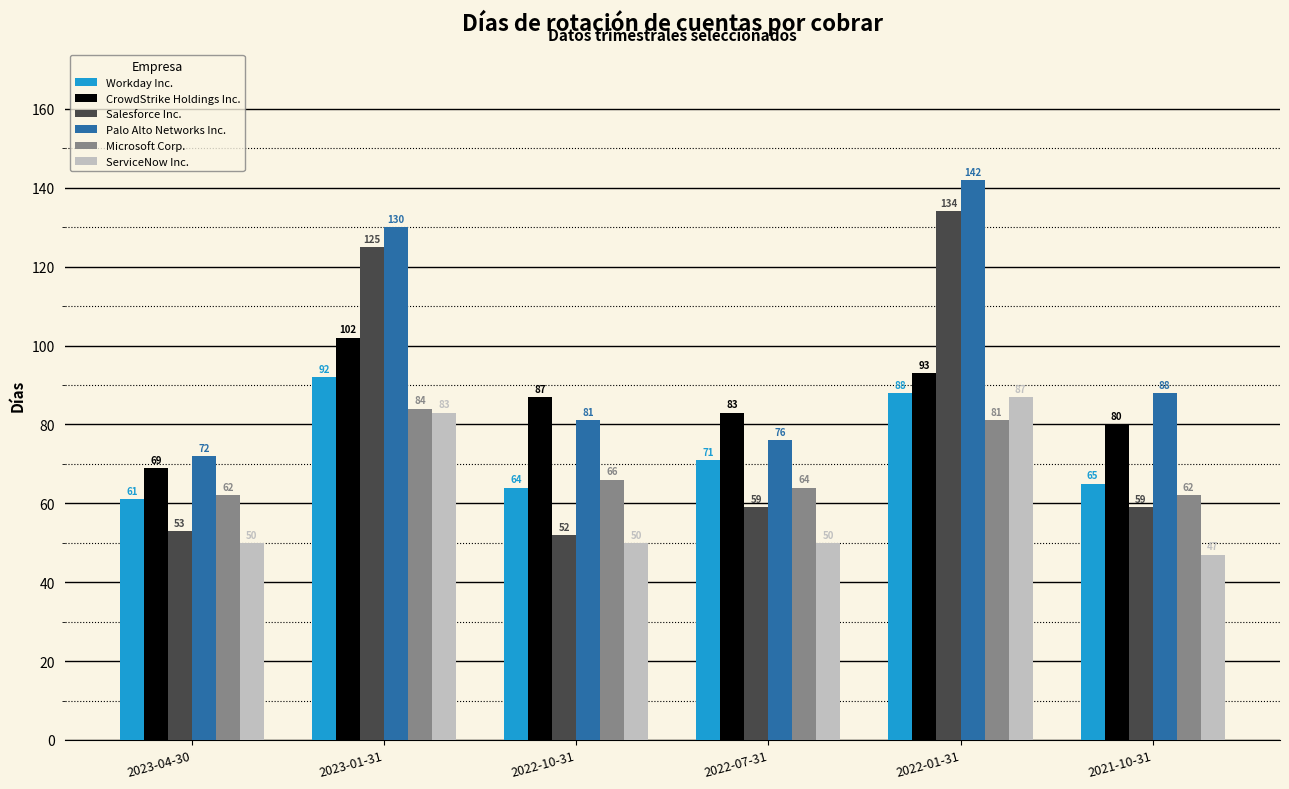

Which series has the widest spread of values?

Salesforce Inc.